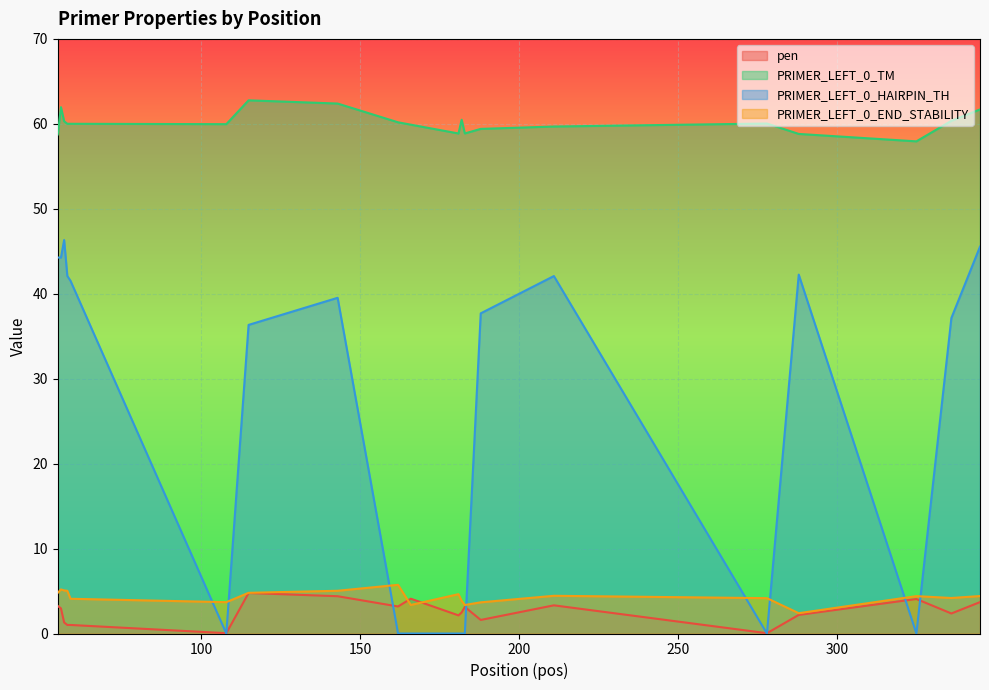

Does the chart display data point markers on the line(s)?

No